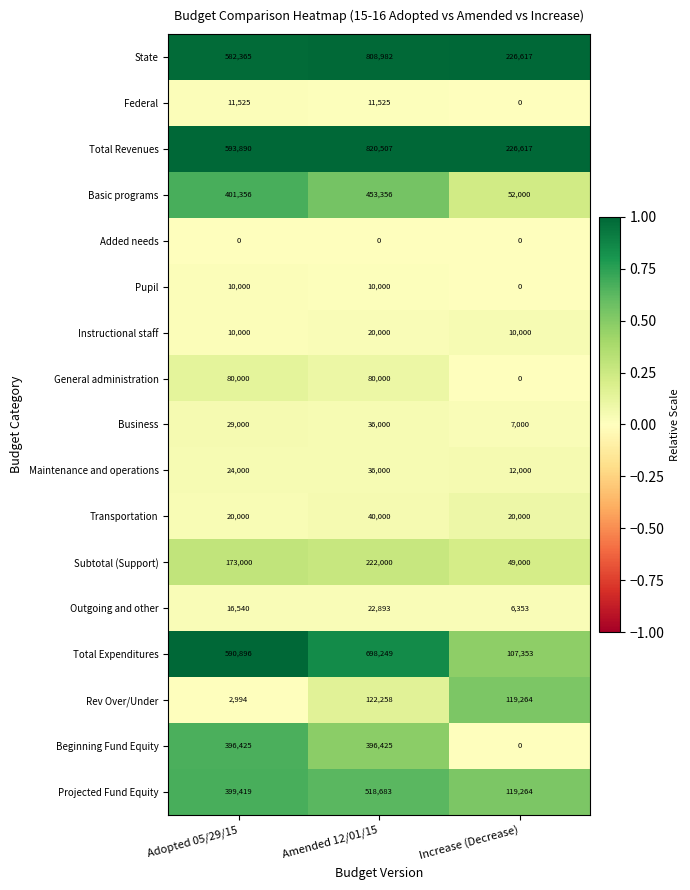

At which category is the sum across all series the highest?

Amended 12/01/15